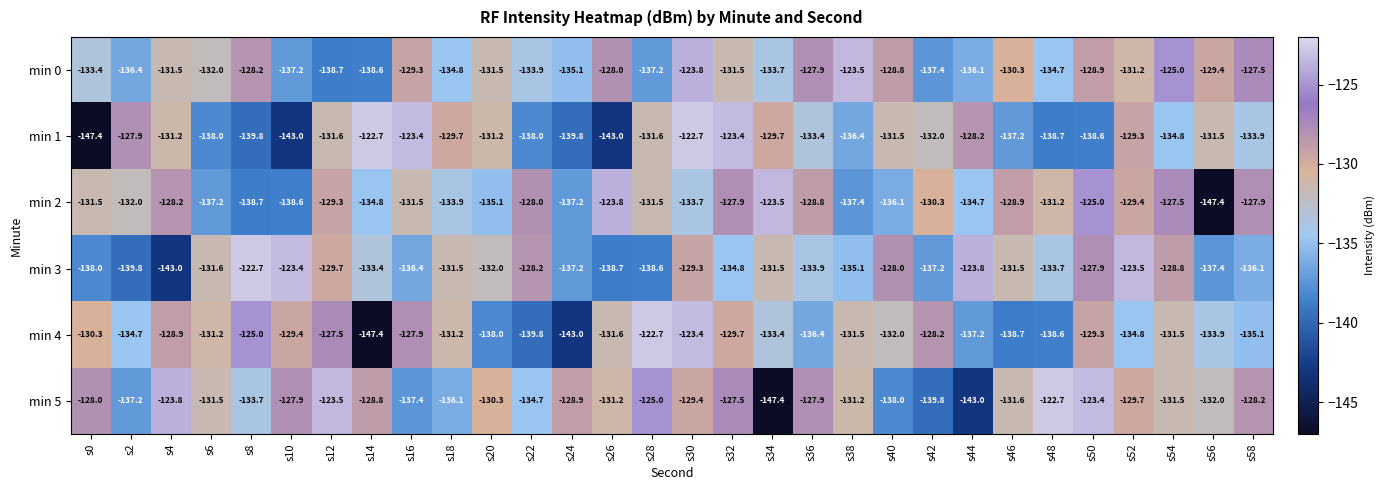

At which label does min 4 first exceed -131?

s0